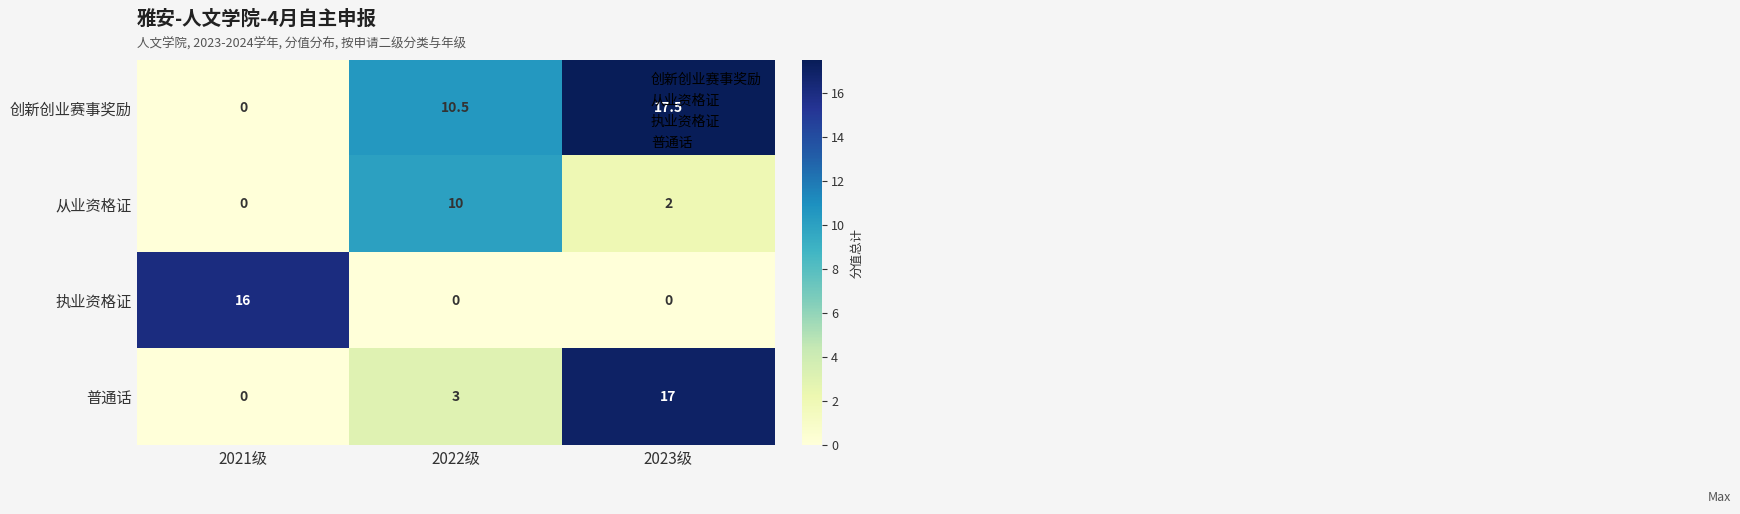

What is the average value of the 普通话 series?

6.7